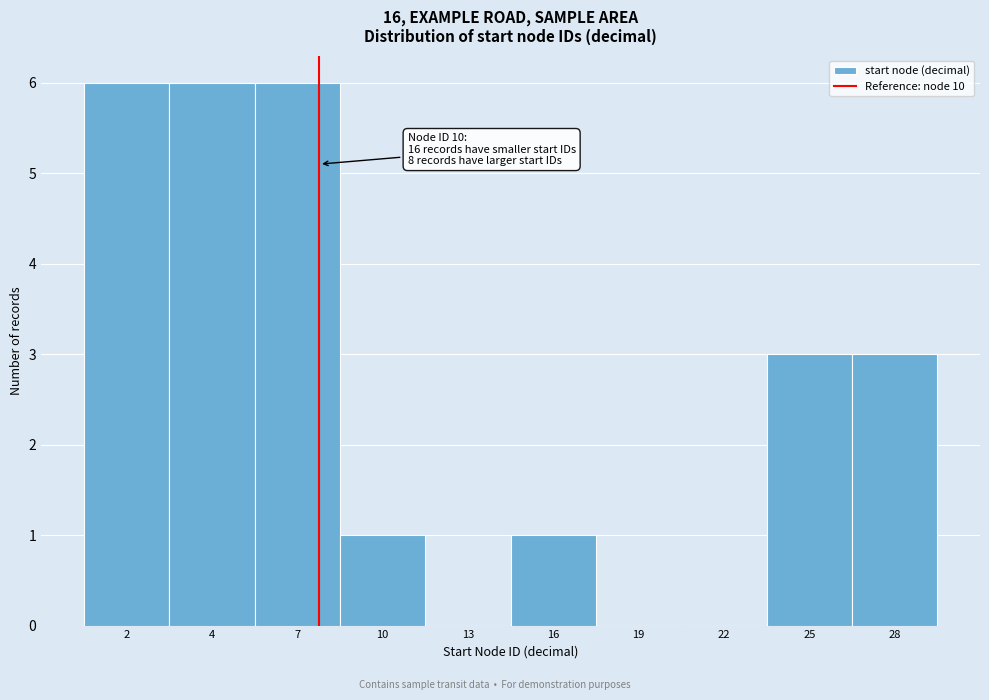

Reading right to left, extract all data points from this chart.

28=3	25=3	22=0	19=0	16=1	13=0	10=1	7=6	4=6	2=6